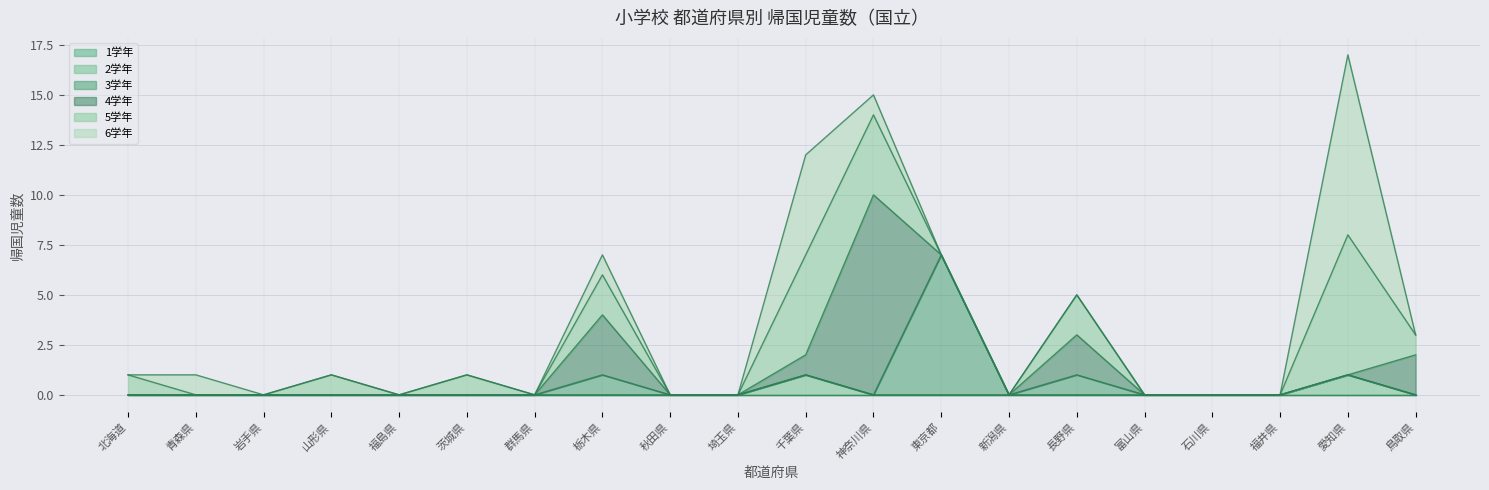

At which label does 2学年 reach its peak?

千葉県